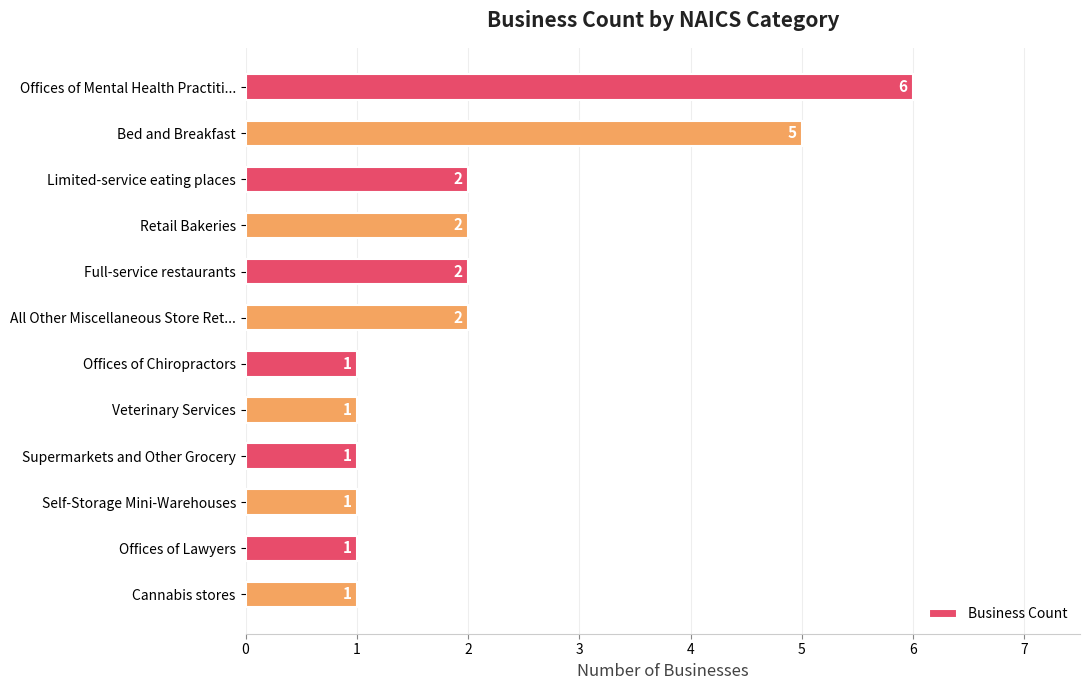

What is the value of the 2nd bar from the top?

5